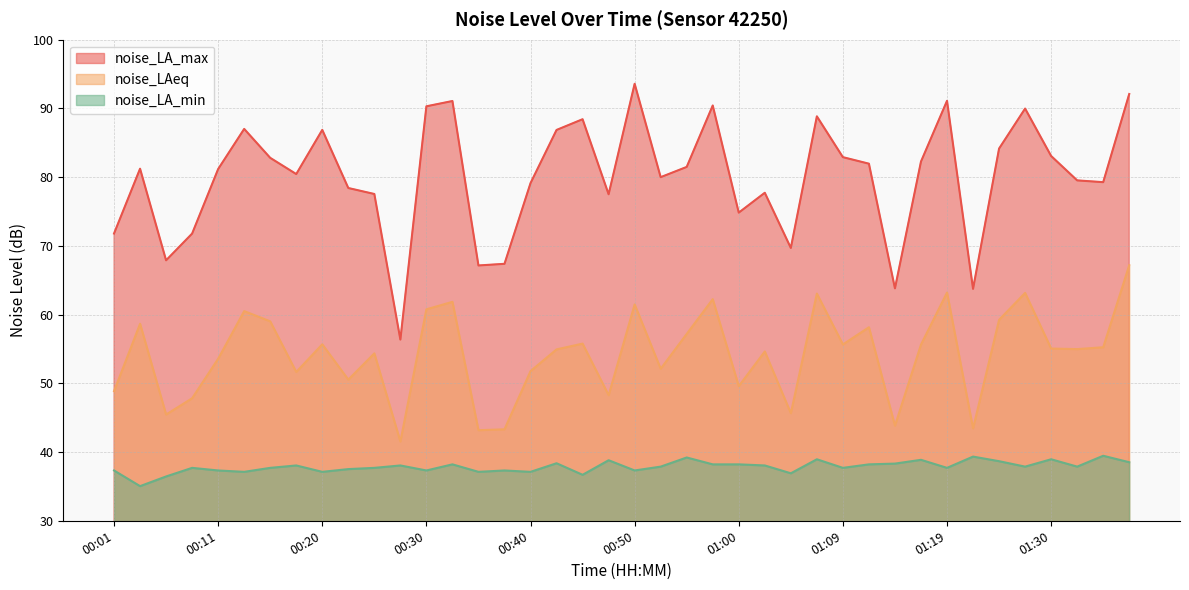

What is the sum of the noise_LA_max values at 00:16 and 01:15?

146.6